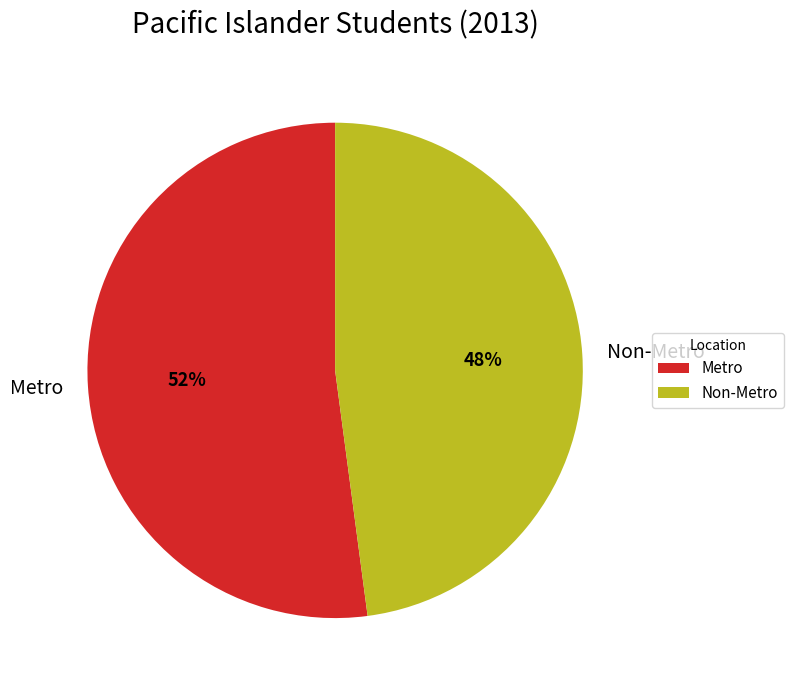

Is it true that Metro is 66% of the pie?

False